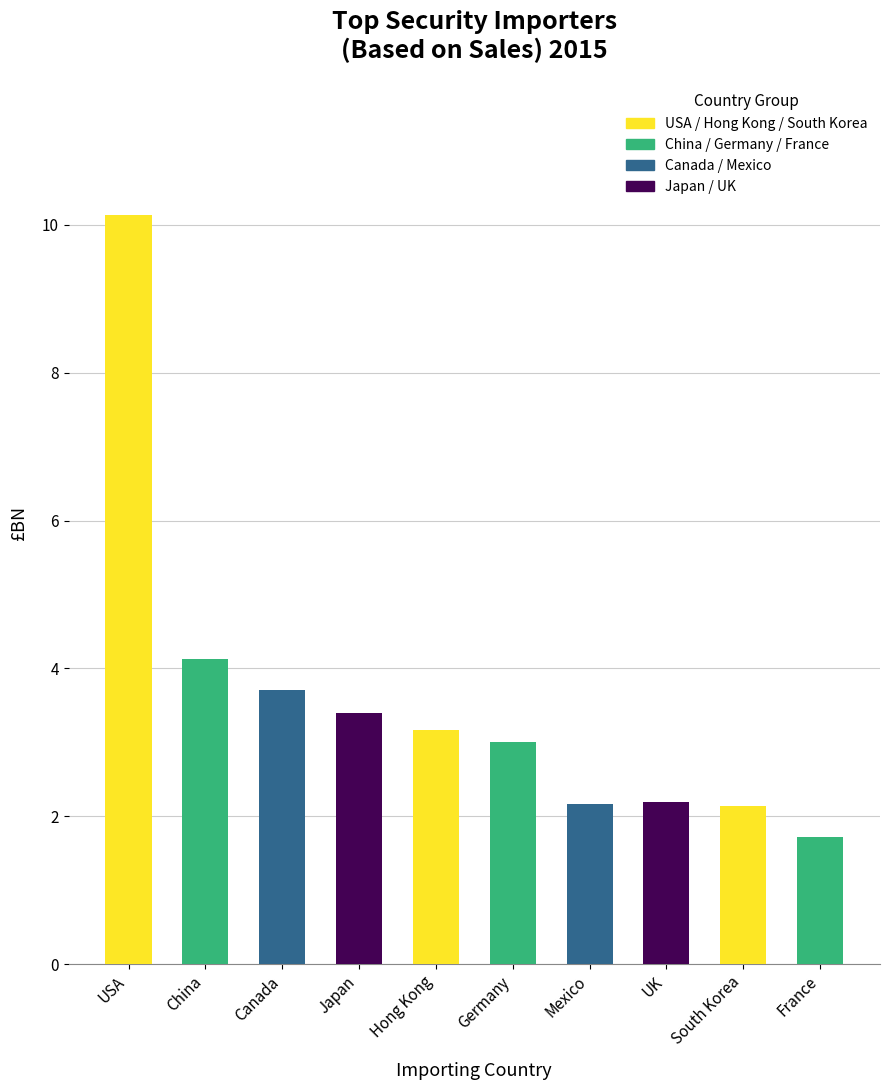

Where is the data nearest to the value 5?

China